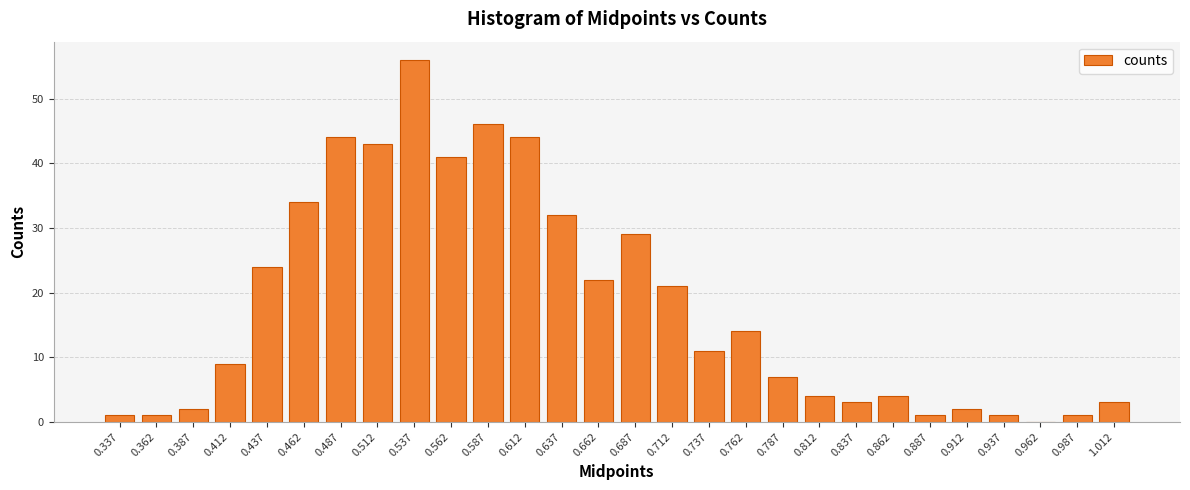

How many data points does each series have?

28